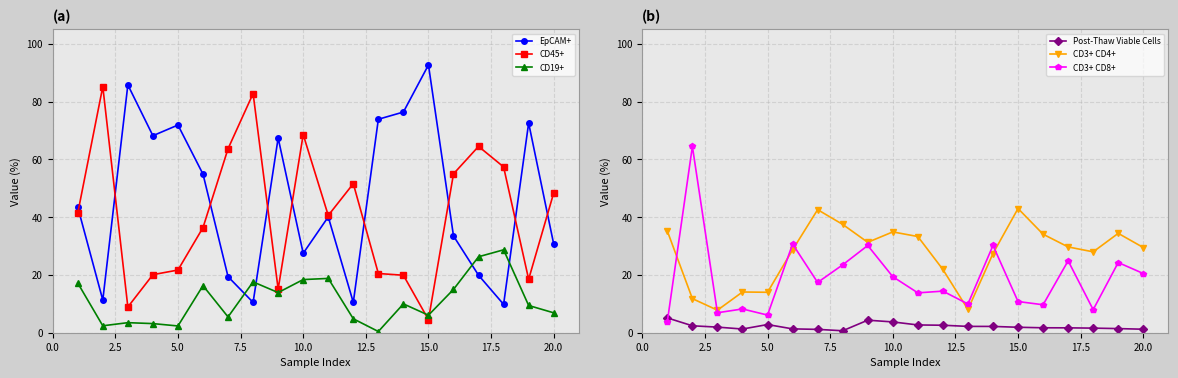

True or false: Post-Thaw Viable Cells and CD3+ CD4+ cross at least once.

False